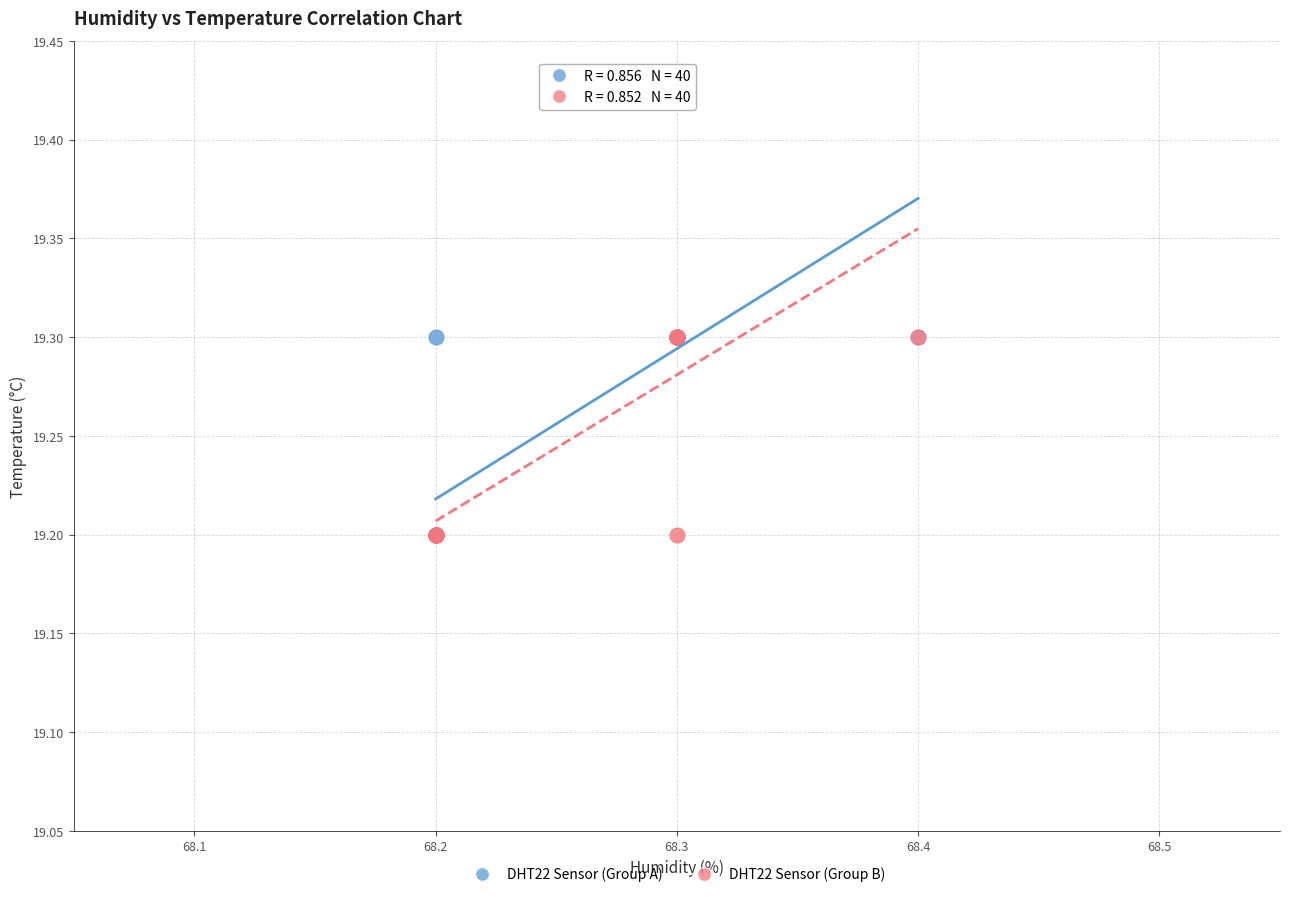

What are all the series names shown in the legend?

DHT22 Sensor (Group A), DHT22 Sensor (Group B)